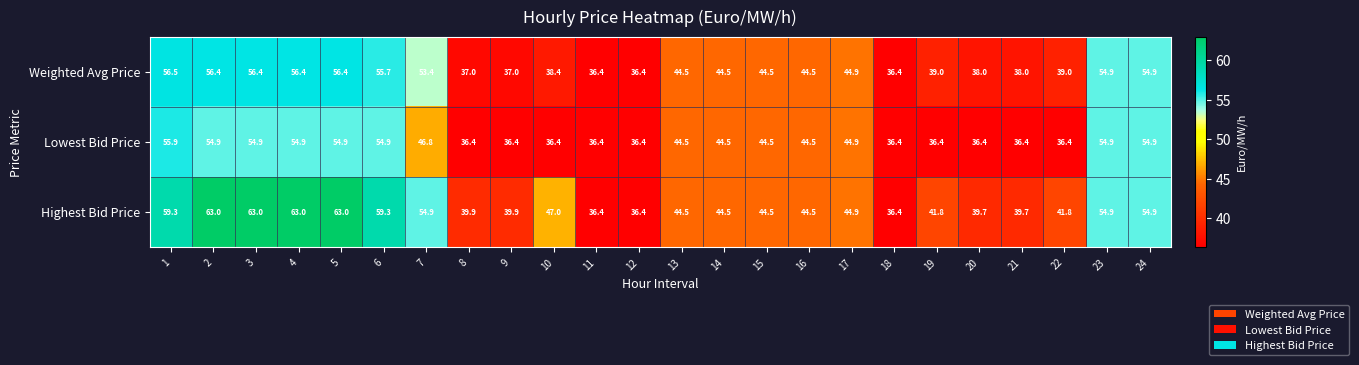

What is the average value of the Highest Bid Price series?

48.2